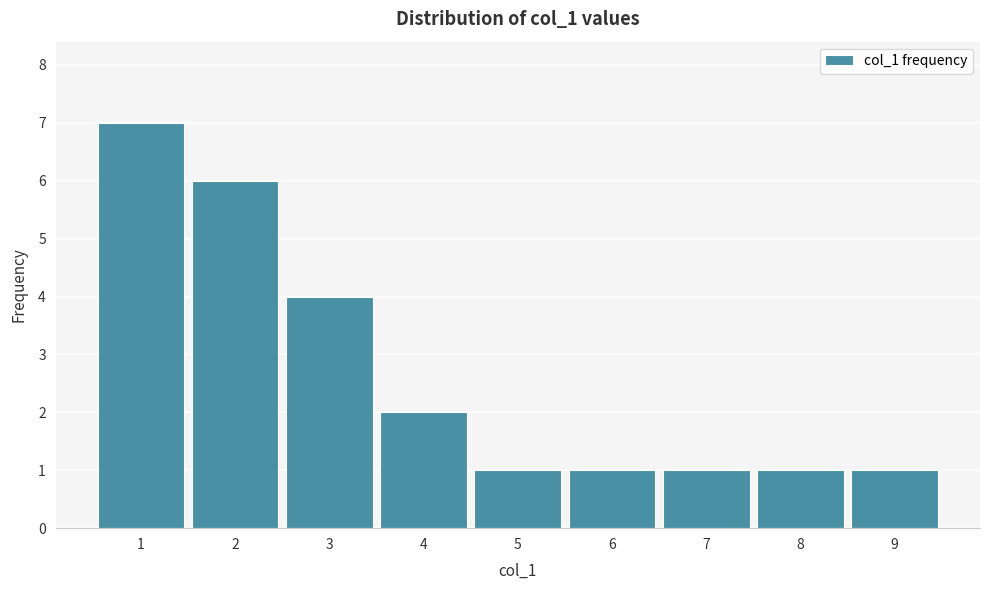

Reading left to right, list every bar in this chart as the range it spans on the x-axis followed by its height. The values are not printed on the chart, so give them approximately, as read against the axis.

0.5 to 1.5: 7
1.5 to 2.5: 6
2.5 to 3.5: 4
3.5 to 4.5: 2
4.5 to 5.5: 1
5.5 to 6.5: 1
6.5 to 7.5: 1
7.5 to 8.5: 1
8.5 to 9.5: 1